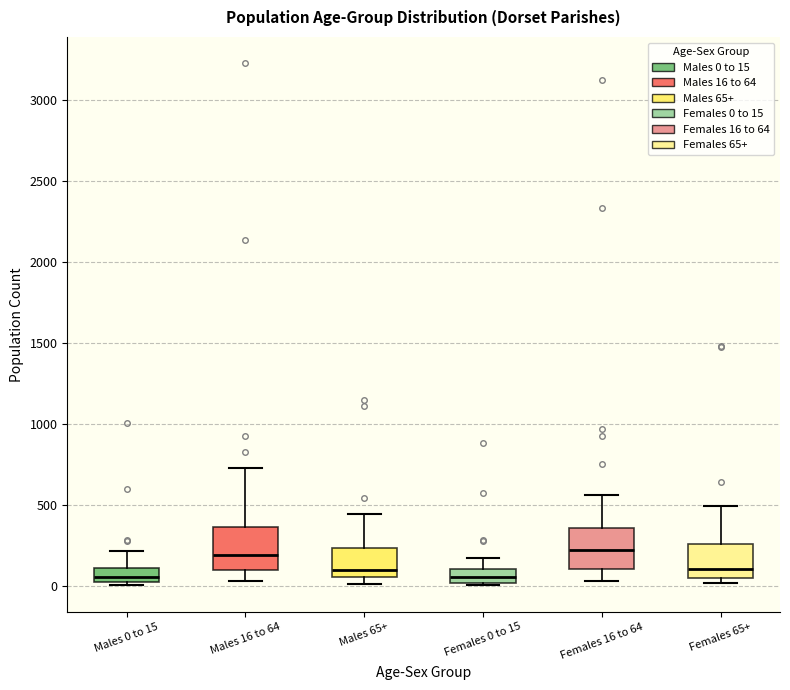

Where does the upper whisker of the box for Females 16 to 64 end on the y-axis? The values are not printed on the chart, so give them approximately, as read against the axis.

550